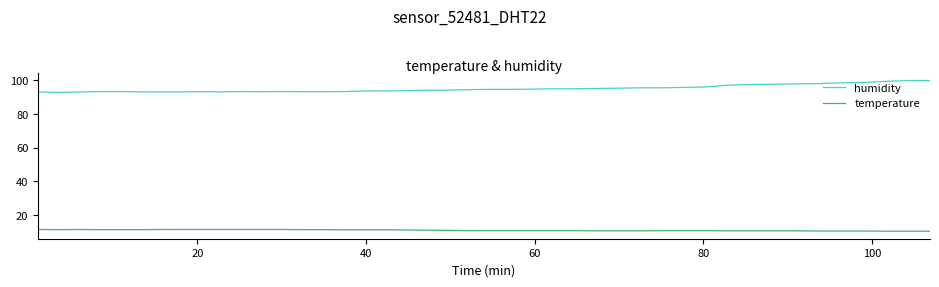

Rank the series by their average value, from highest to lowest.

humidity, temperature